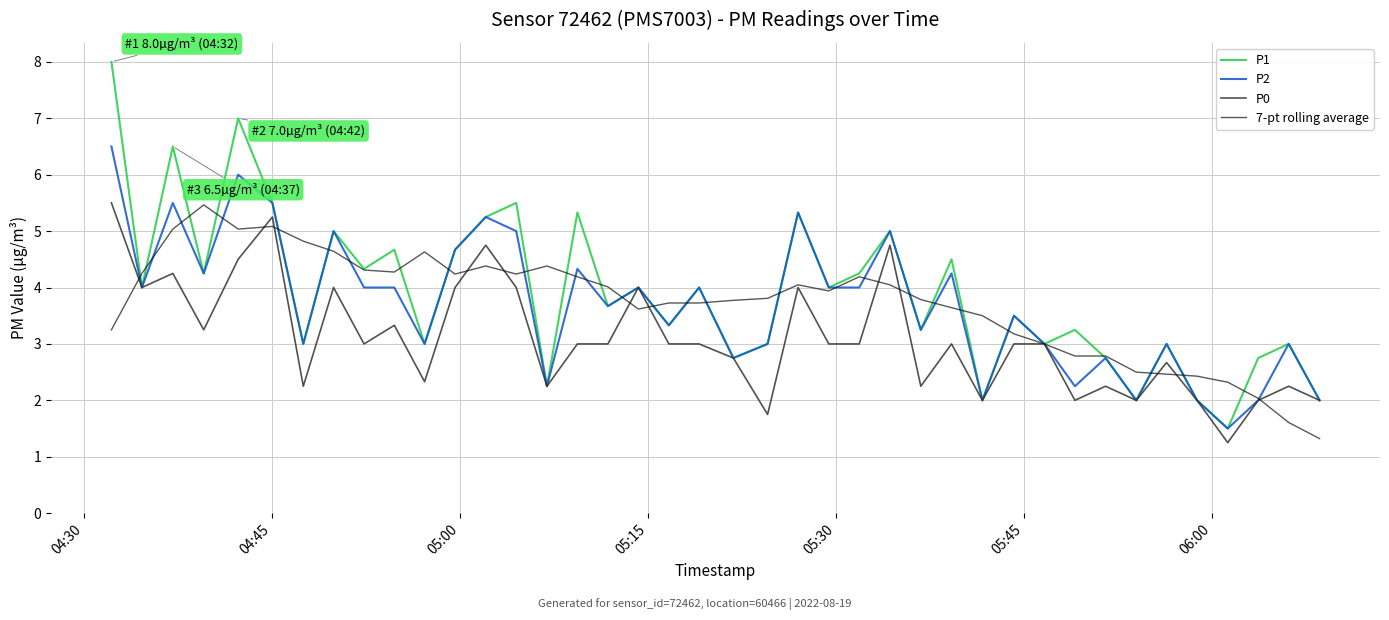

Which series has the widest spread of values?

P1